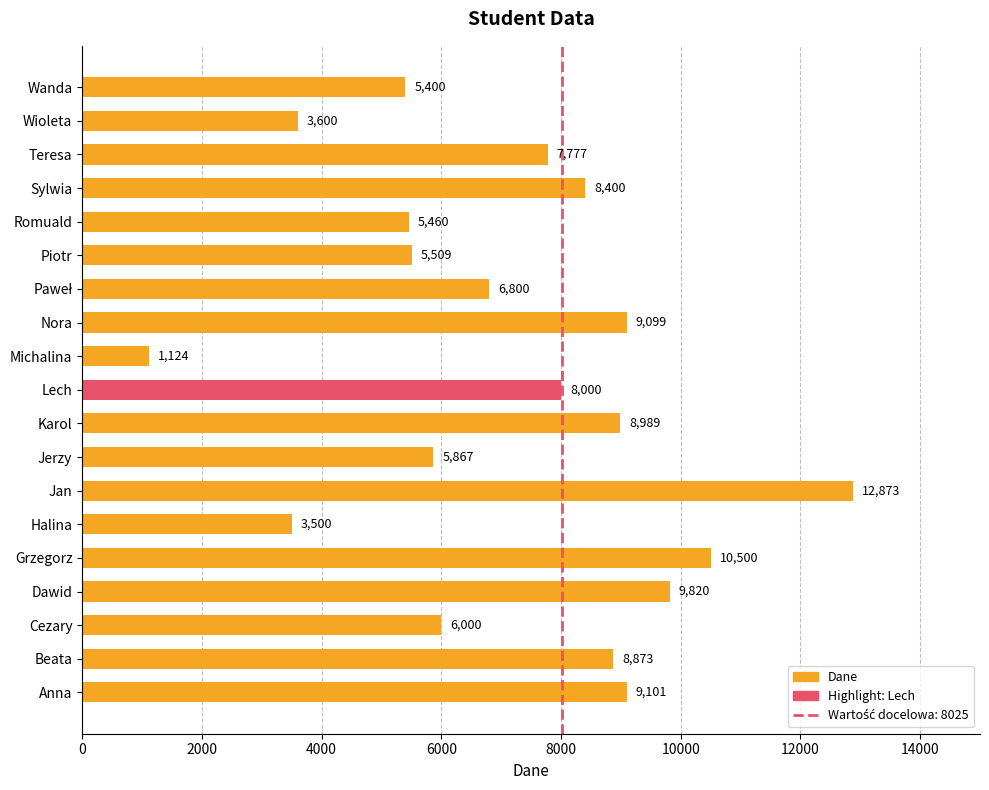

Are the bars grouped side by side (vs. stacked)?

No